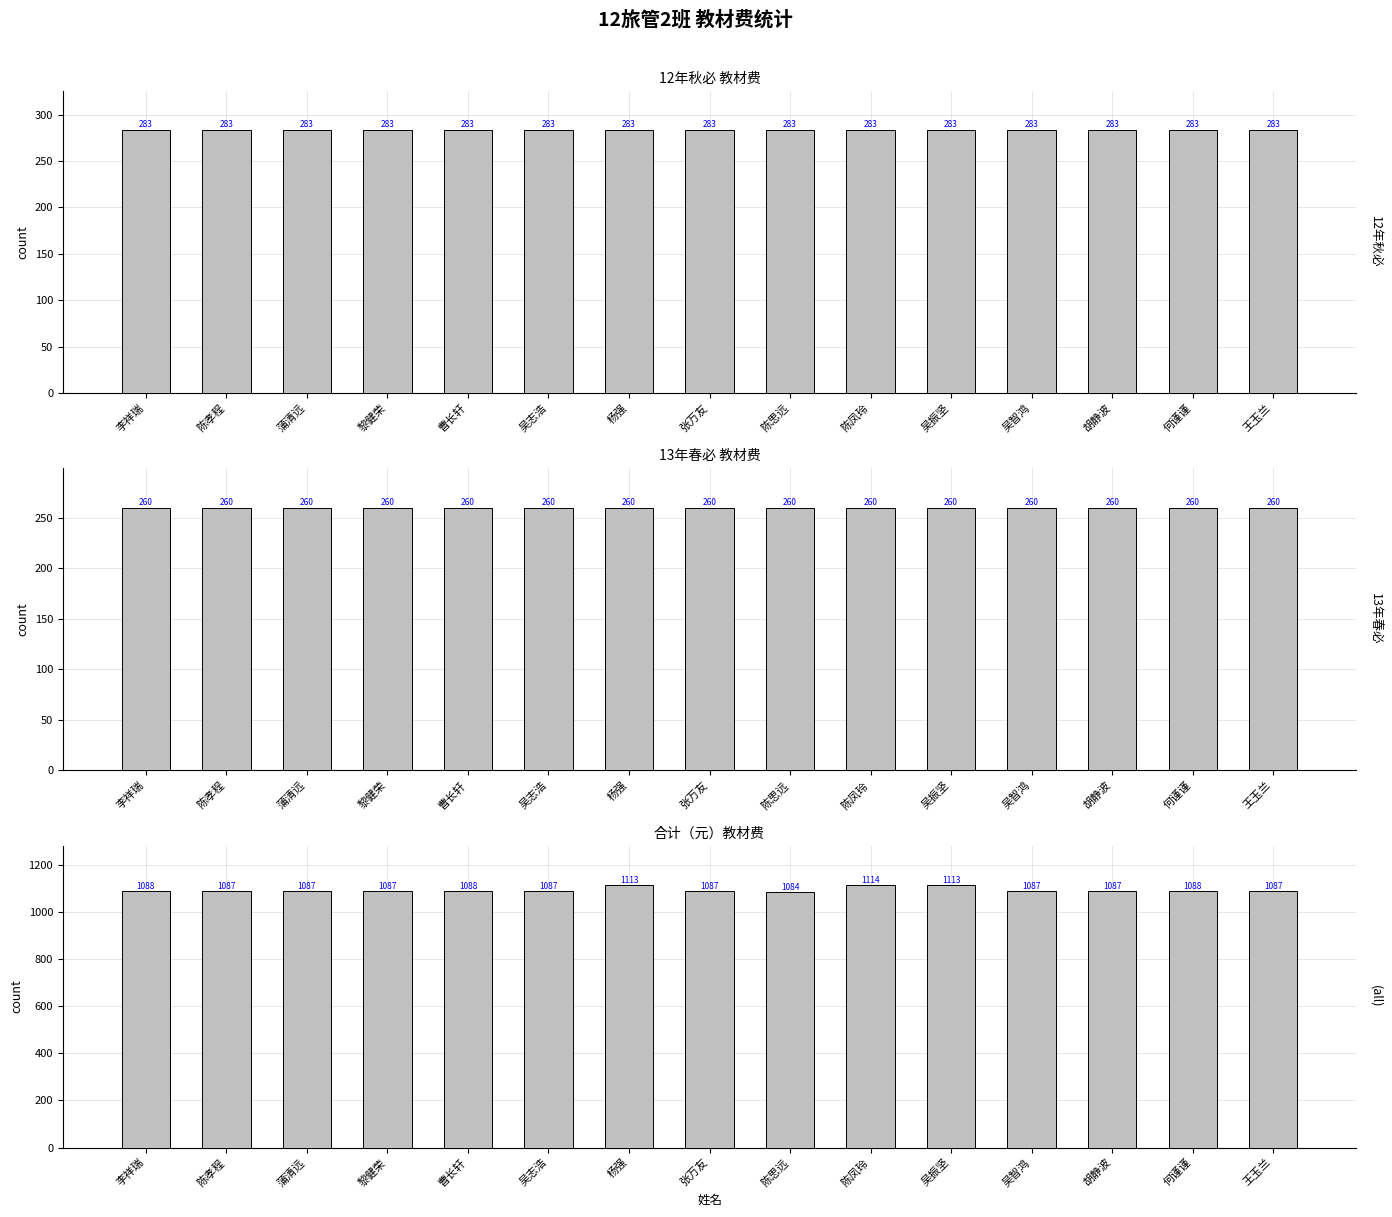

What position from the right is 陈孝程?

14